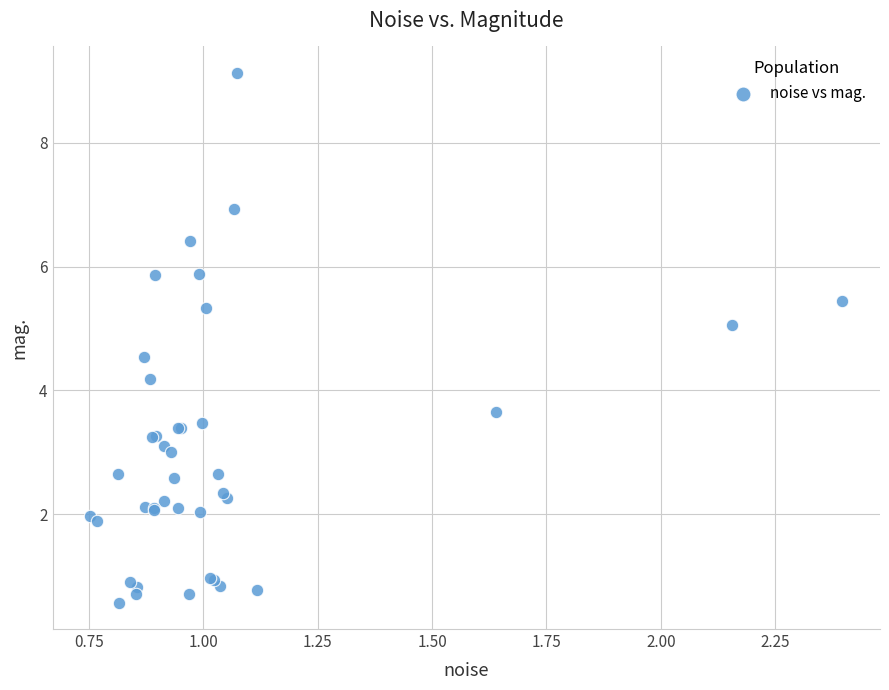

What Y value in the scatter plot is closest to 4?

4.2